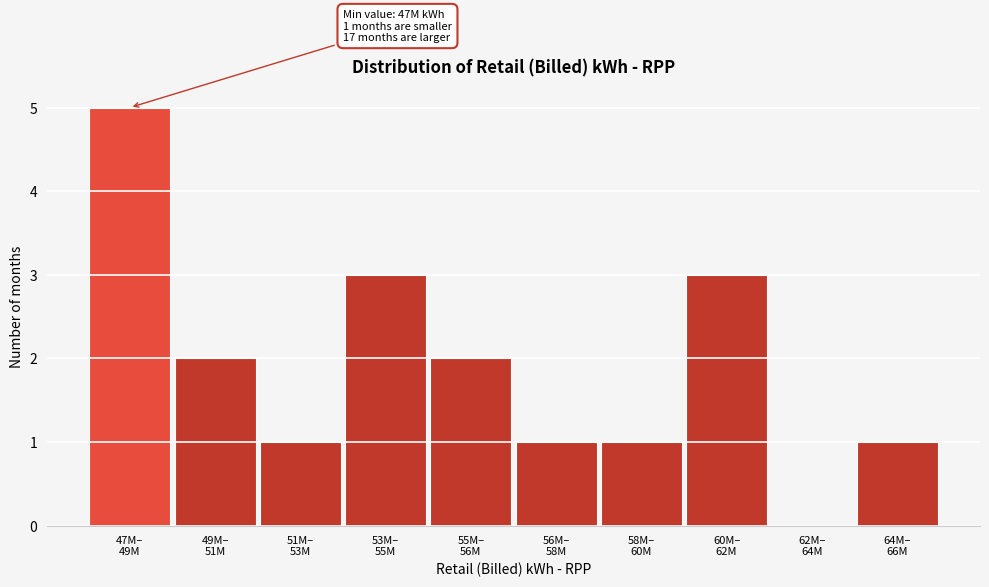

What is the sum of all values?

19